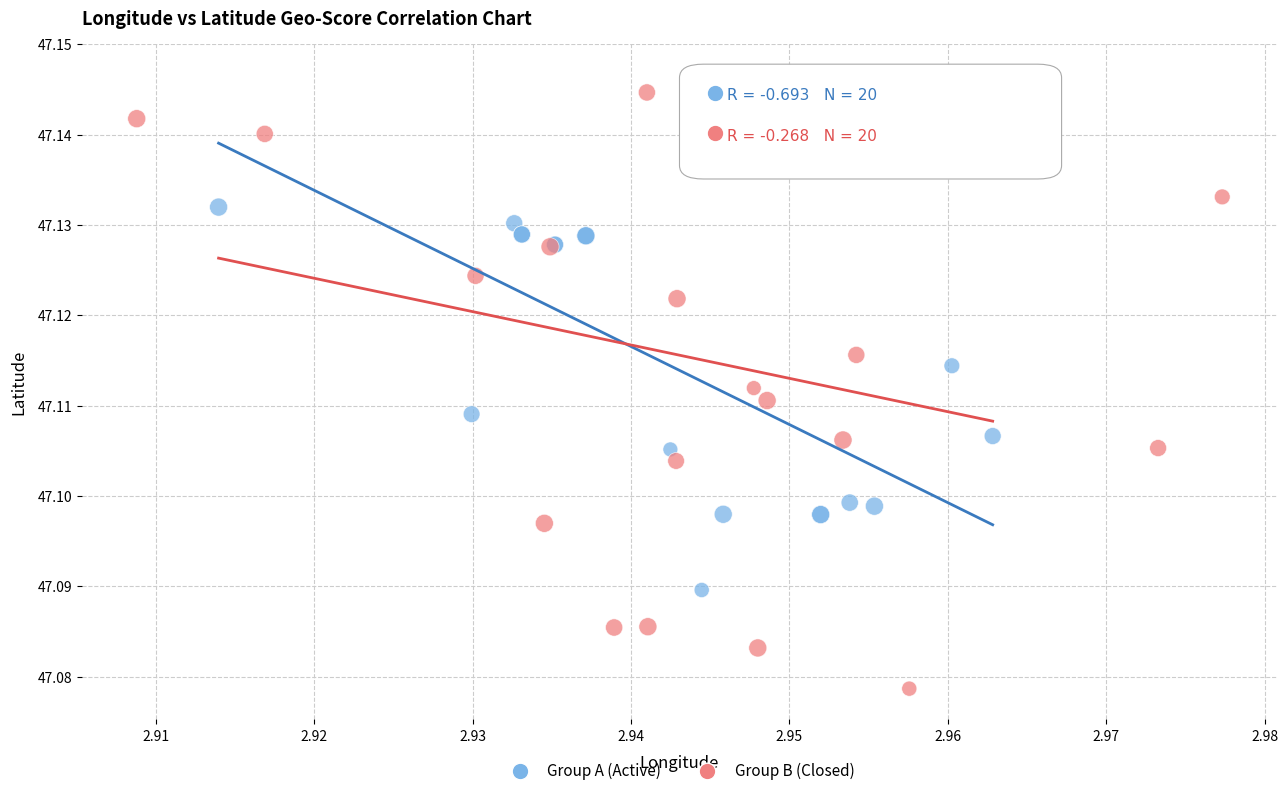

Which series reaches the maximum Y coordinate?

Group B (Closed)